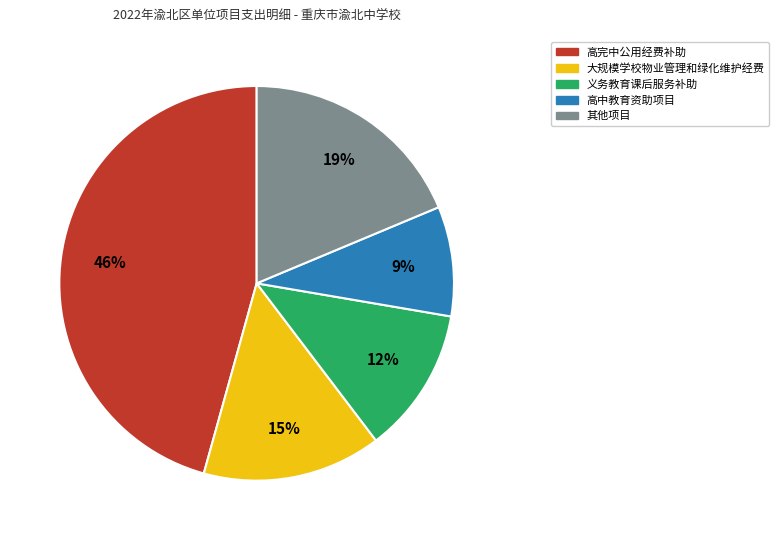

How many segments does this pie chart have?

5